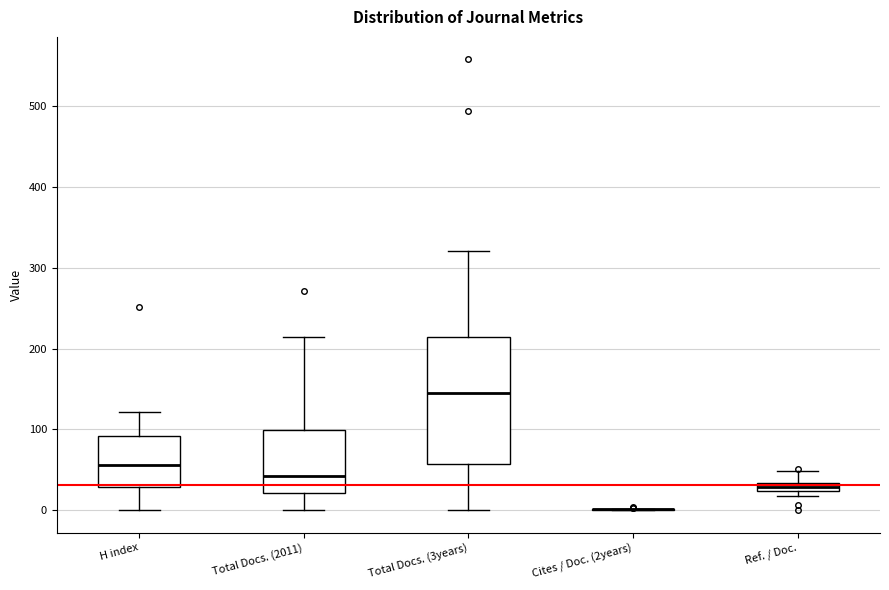

Where does the upper whisker of the box for Total Docs. (2011) end on the y-axis? The values are not printed on the chart, so give them approximately, as read against the axis.

210